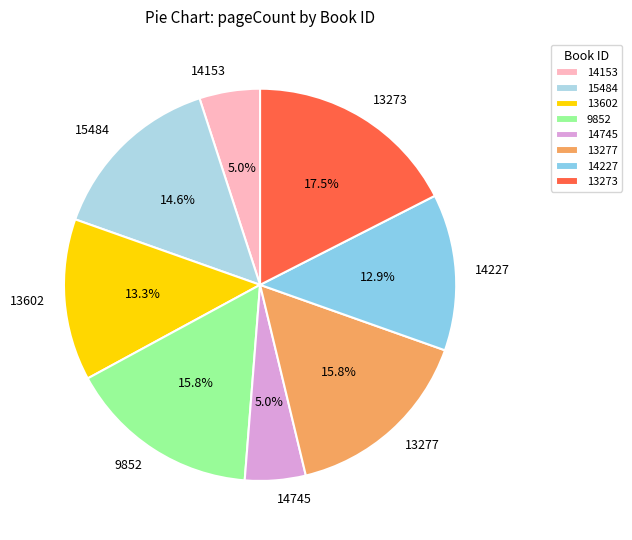

To the nearest percent, what is the average slice percentage?

12%